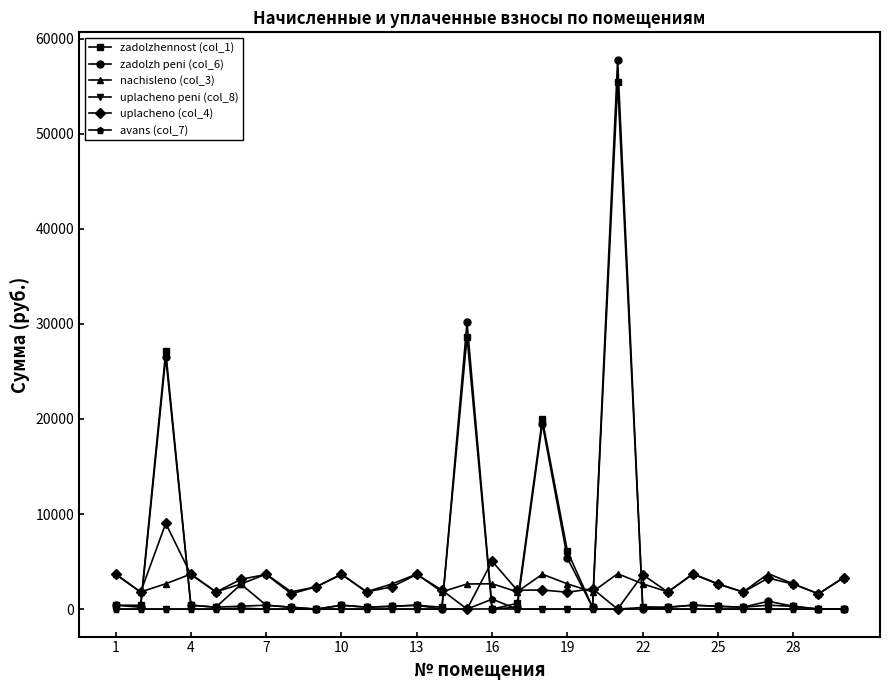

Which series has the largest range (max minus min)?

zadolzh peni (col_6)